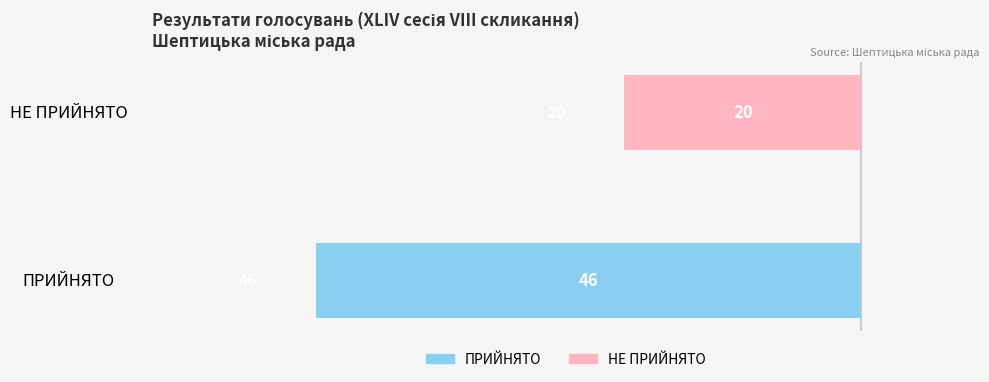

Are the bars horizontal?

Yes